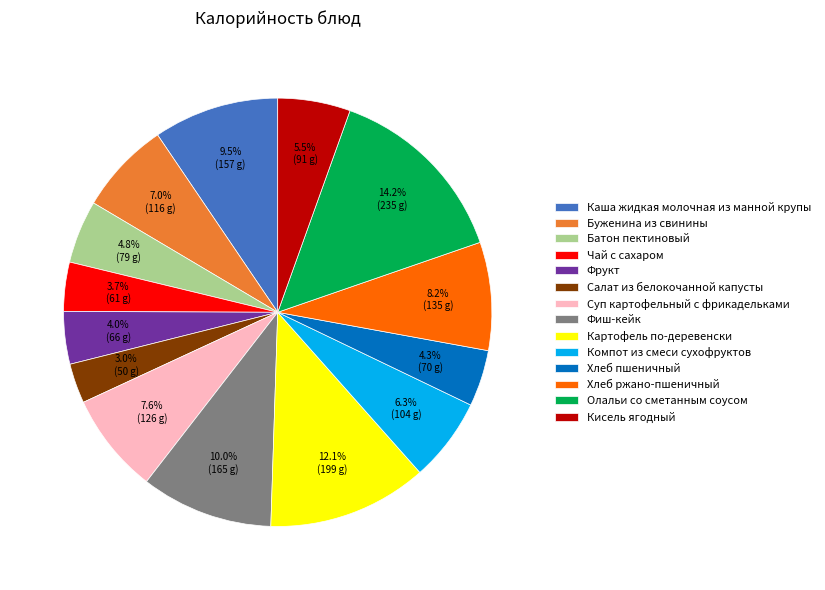

Is it true that Каша жидкая молочная из манной крупы is 2% of the pie?

False